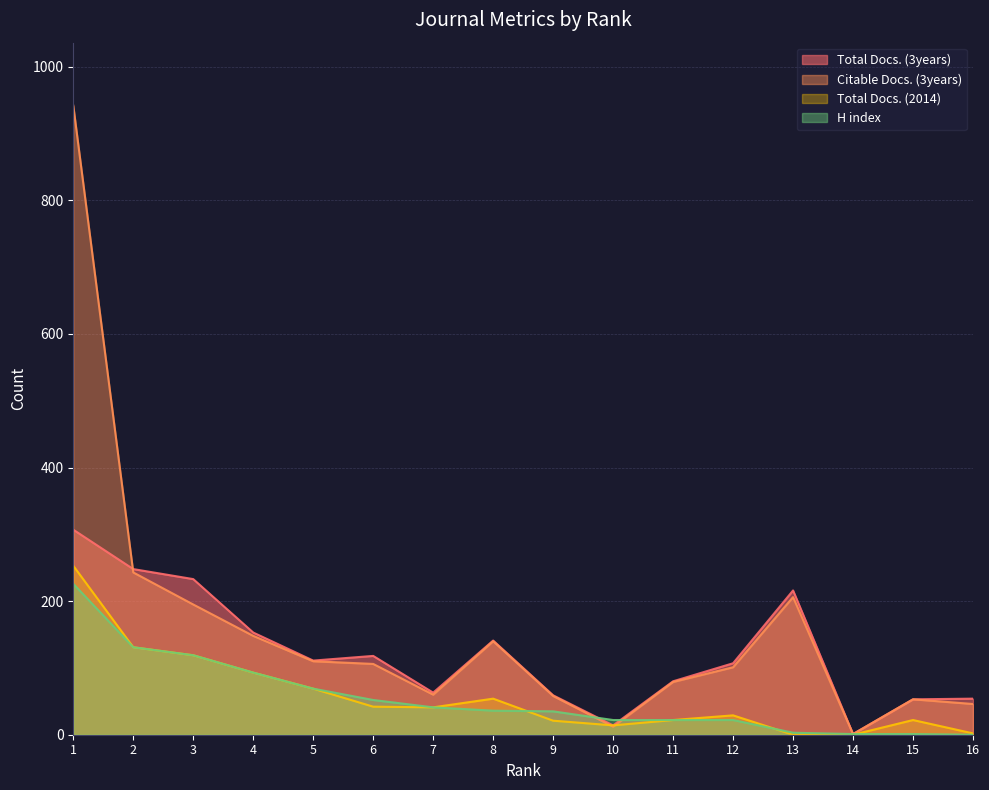

True or false: Citable Docs. (3years) has a value of 9 at 16.

False